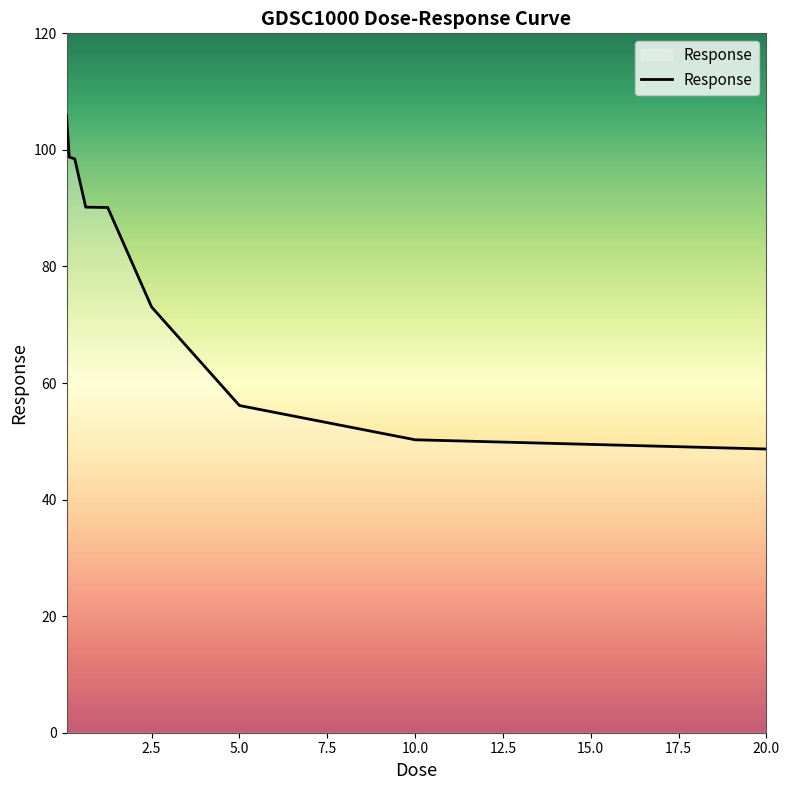

What is the difference between the maximum and minimum values?

57.2